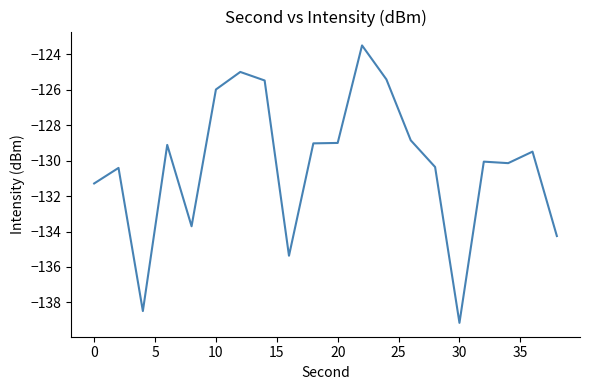

What is the minimum value shown in the chart?

-139.2